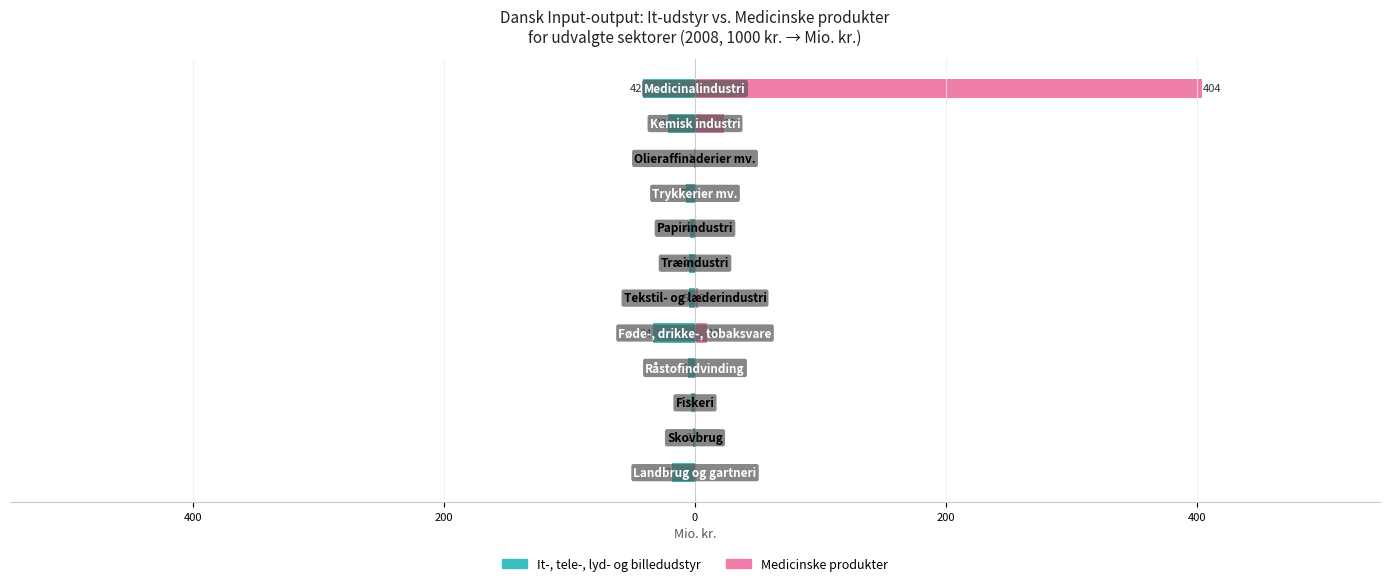

At 200, list the series in order from smallest to largest.

It-, tele-, lyd- og billedudstyr (col_26), Medicinske produkter (col_18)